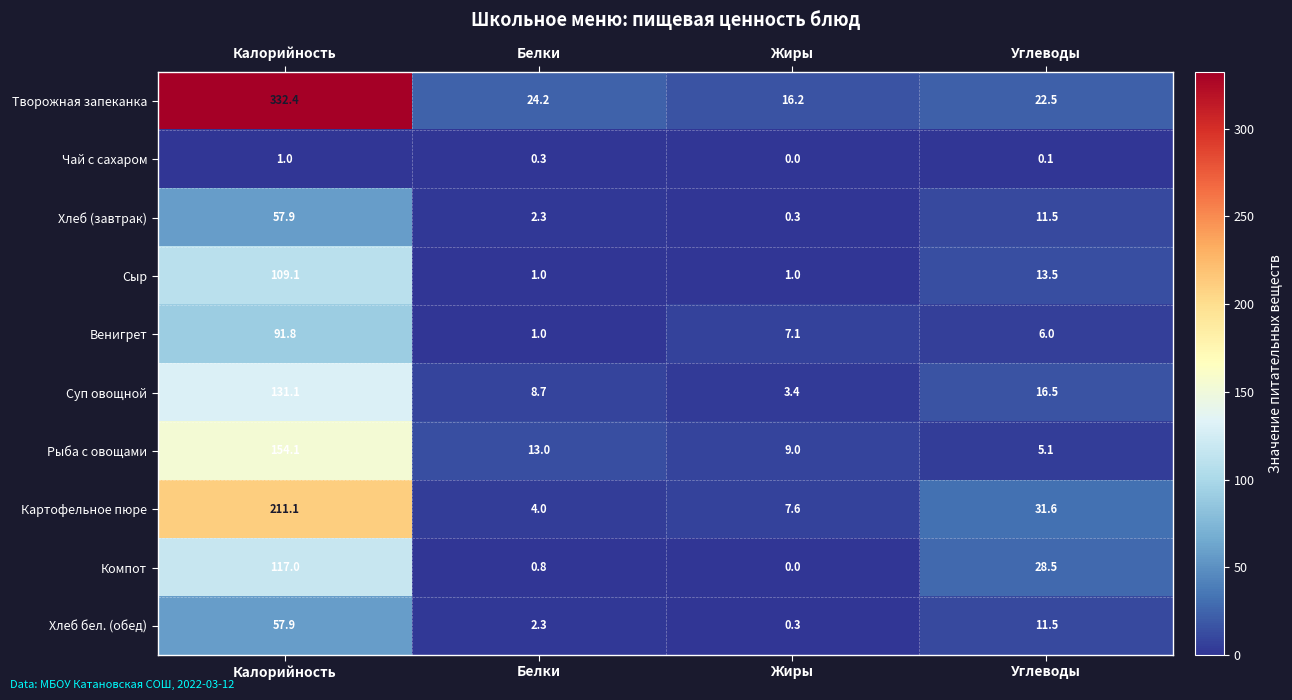

How many categories are shown in the chart?

4